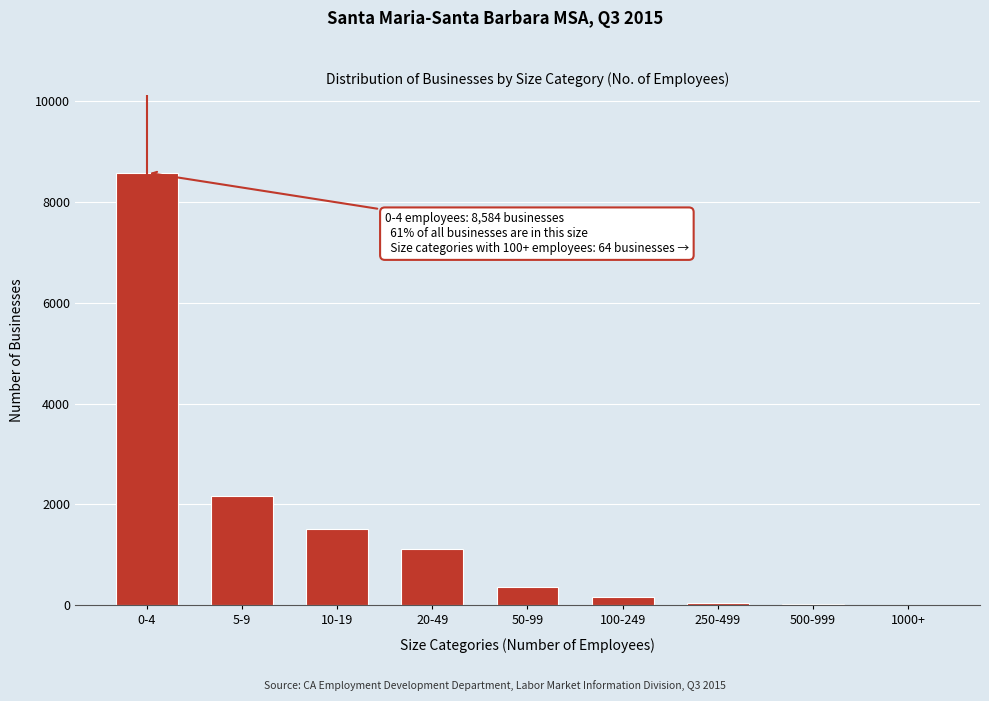

What is the greatest value displayed?

8584